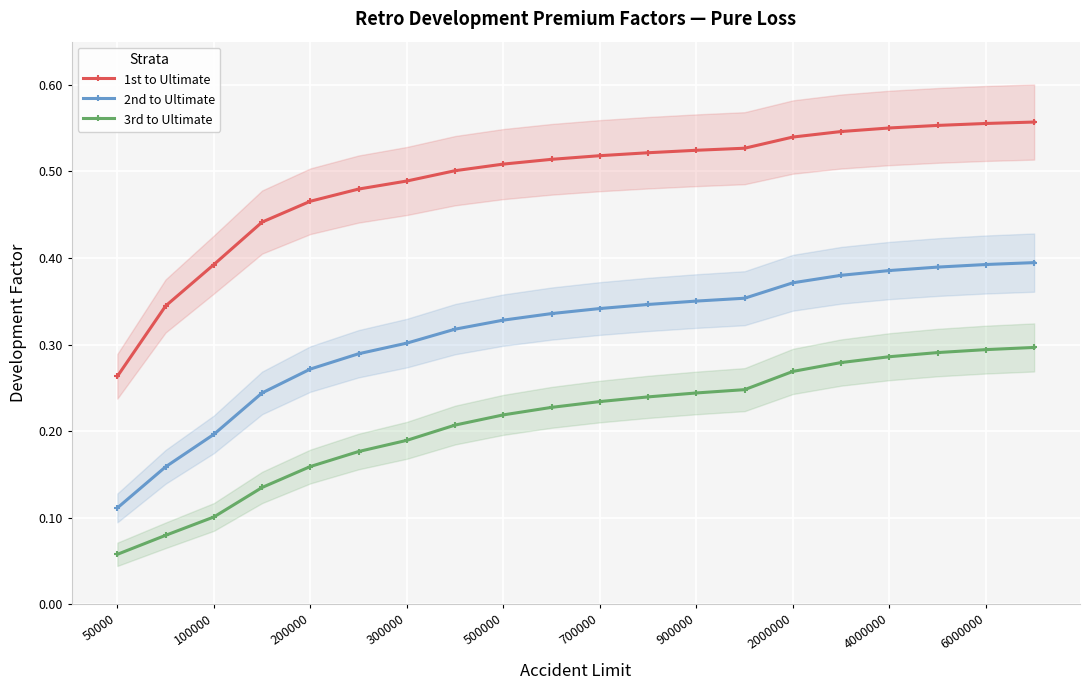

True or false: 1st to Ultimate has more than 2 points higher than both neighbors.

False